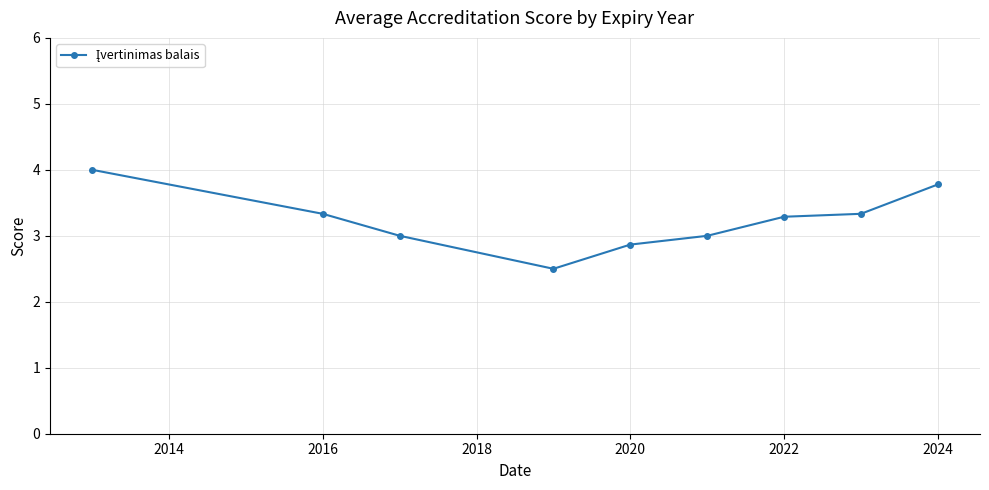

What is the greatest value displayed?

4.0